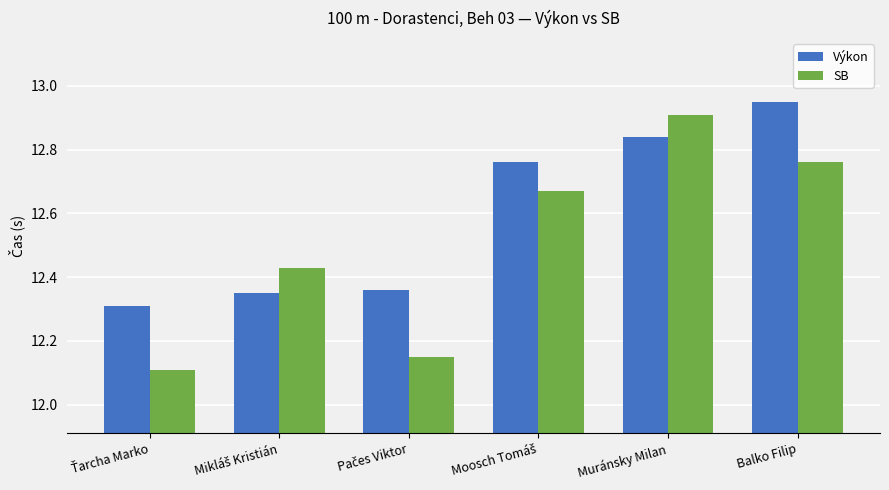

What is the smallest value displayed?

12.1